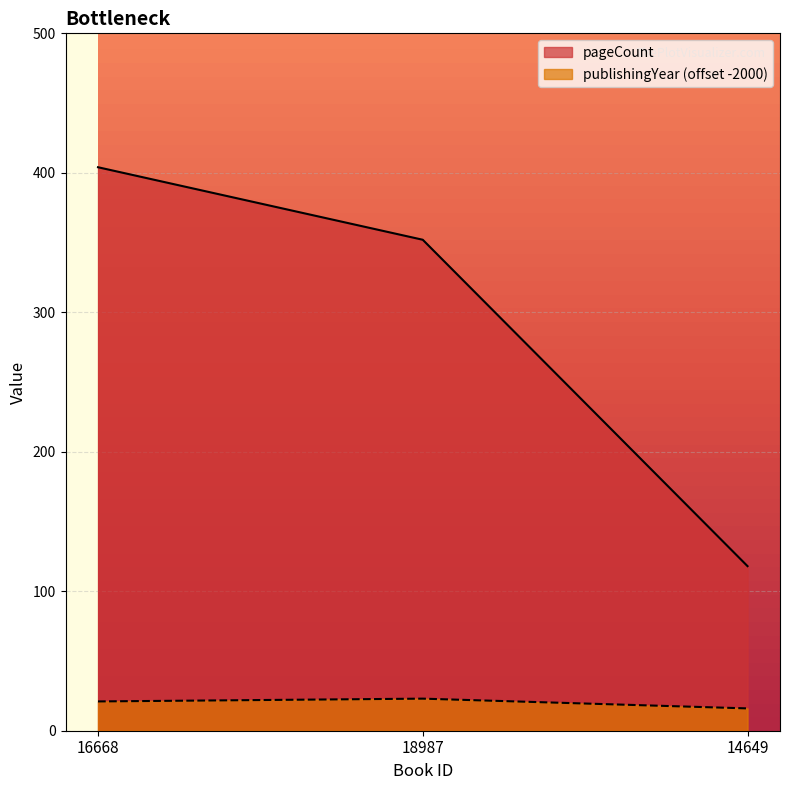

What are all the series names shown in the legend?

pageCount, publishingYear (offset -2000)